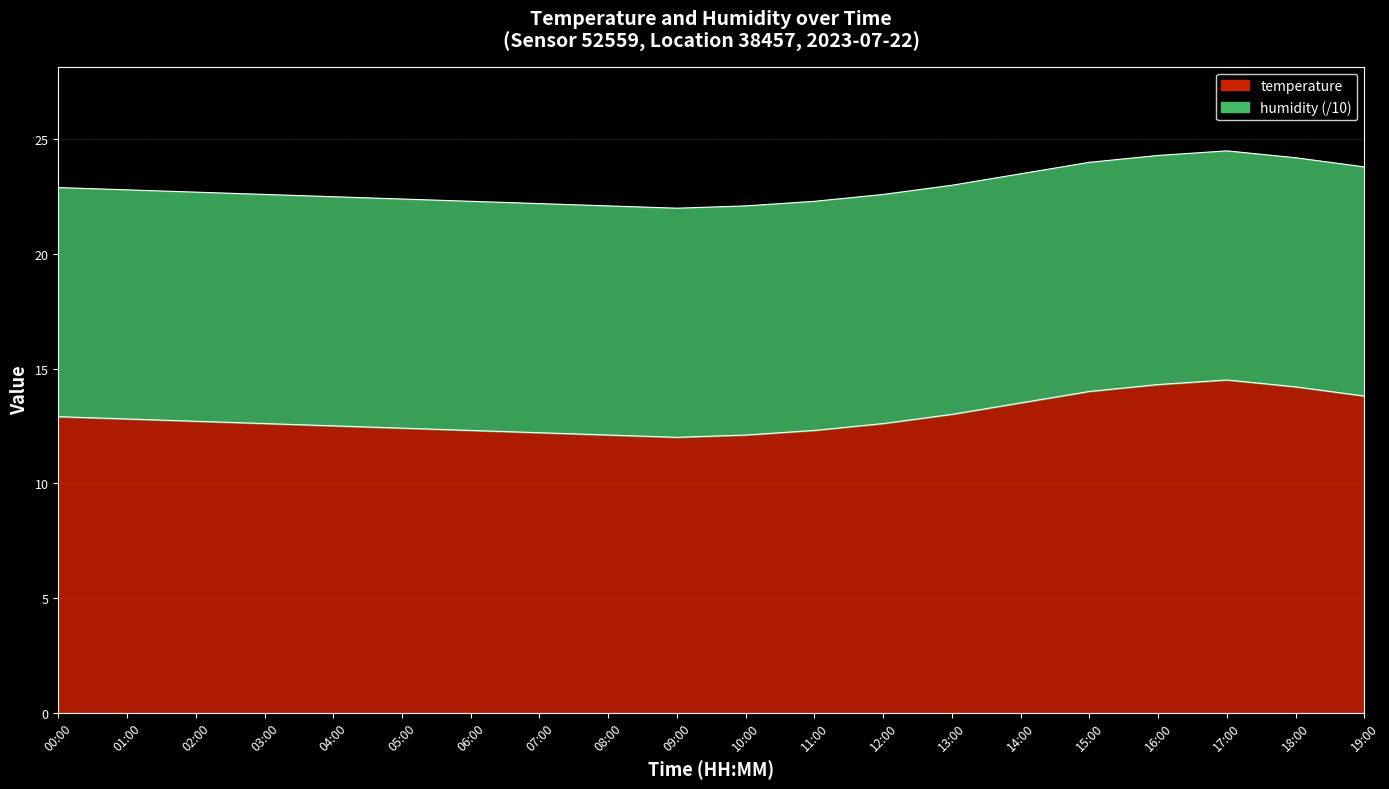

Rank the categories by value from highest to lowest.

17:00, 16:00, 18:00, 15:00, 19:00, 14:00, 13:00, 00:00, 01:00, 02:00, 03:00, 12:00, 04:00, 05:00, 06:00, 11:00, 07:00, 08:00, 10:00, 09:00